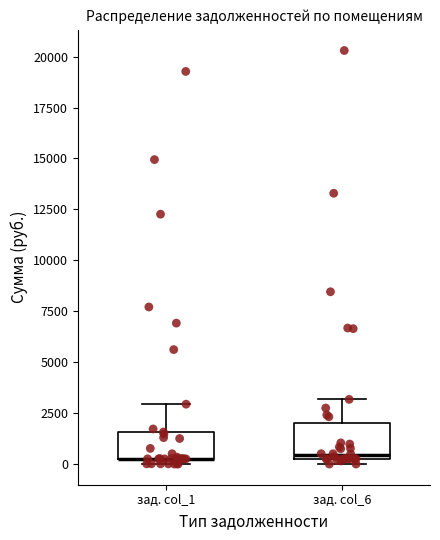

Where is the lower edge of the box for зад. col_1 on the y-axis? The values are not printed on the chart, so give them approximately, as read against the axis.

500